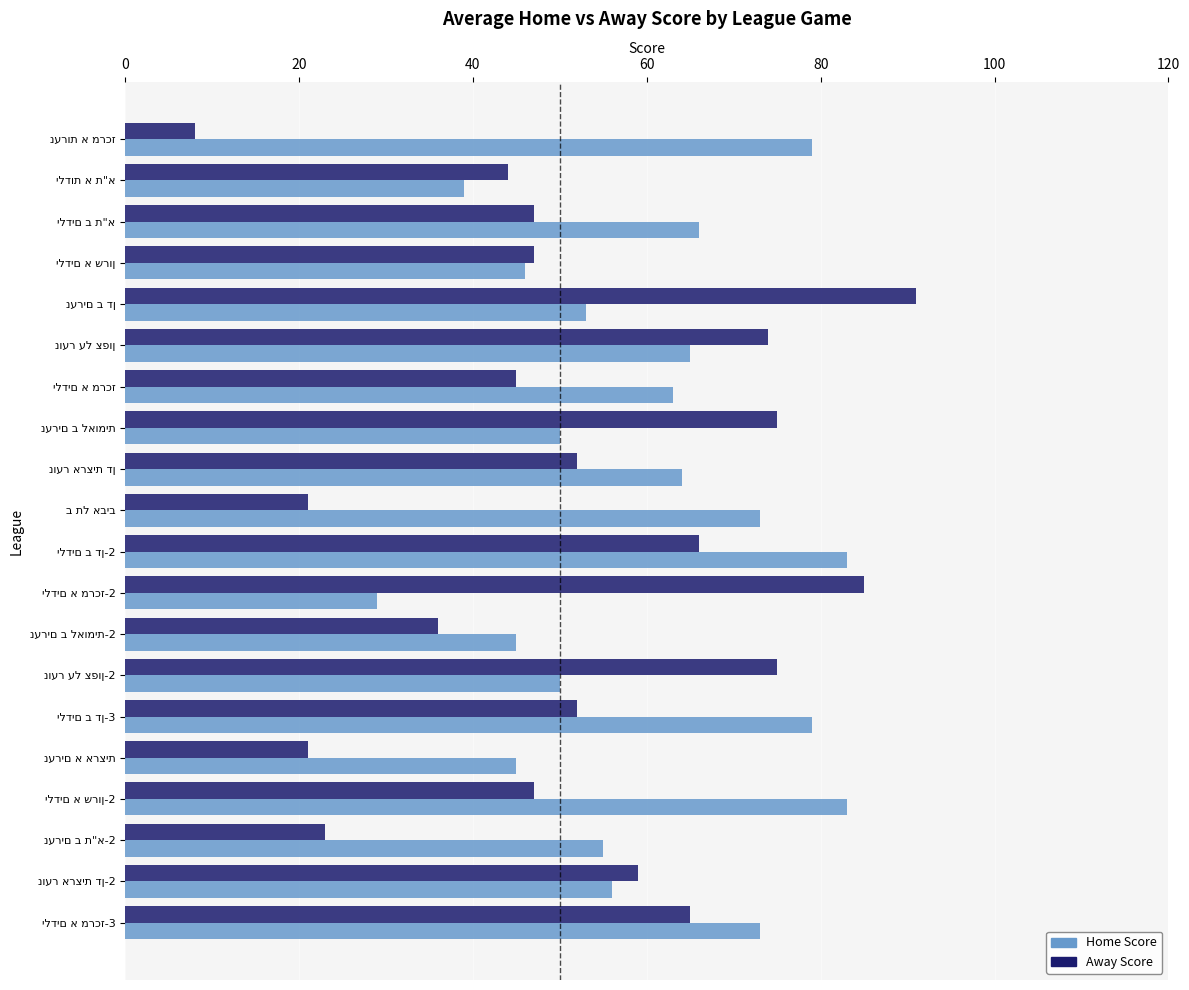

Which series has the largest total across all categories?

Home Score